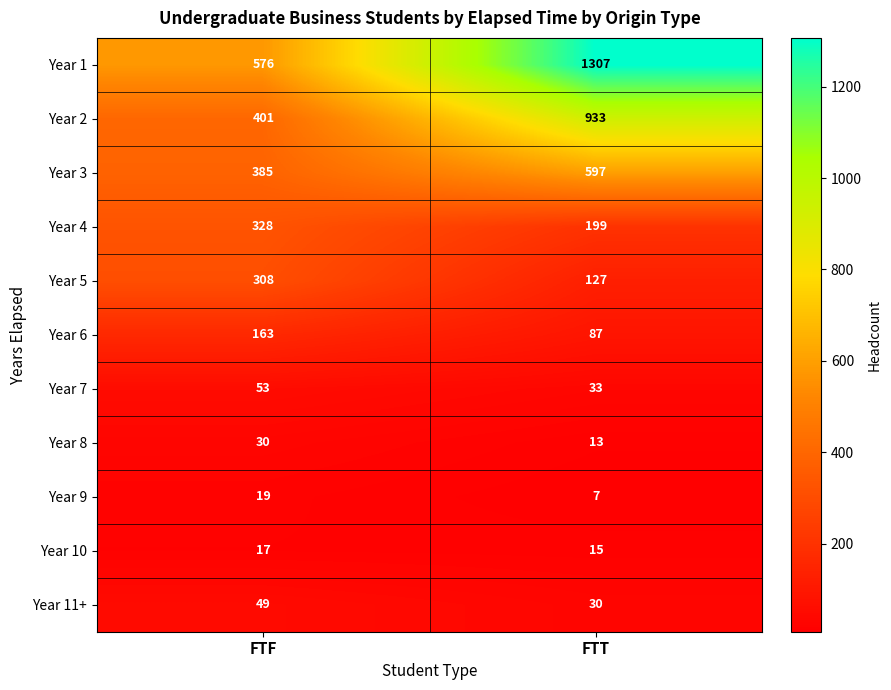

Reading right to left, extract all data points from this chart.

Year 1: 1307	576
Year 2: 933	401
Year 3: 597	385
Year 4: 199	328
Year 5: 127	308
Year 6: 87	163
Year 7: 33	53
Year 8: 13	30
Year 9: 7	19
Year 10: 15	17
Year 11+: 30	49